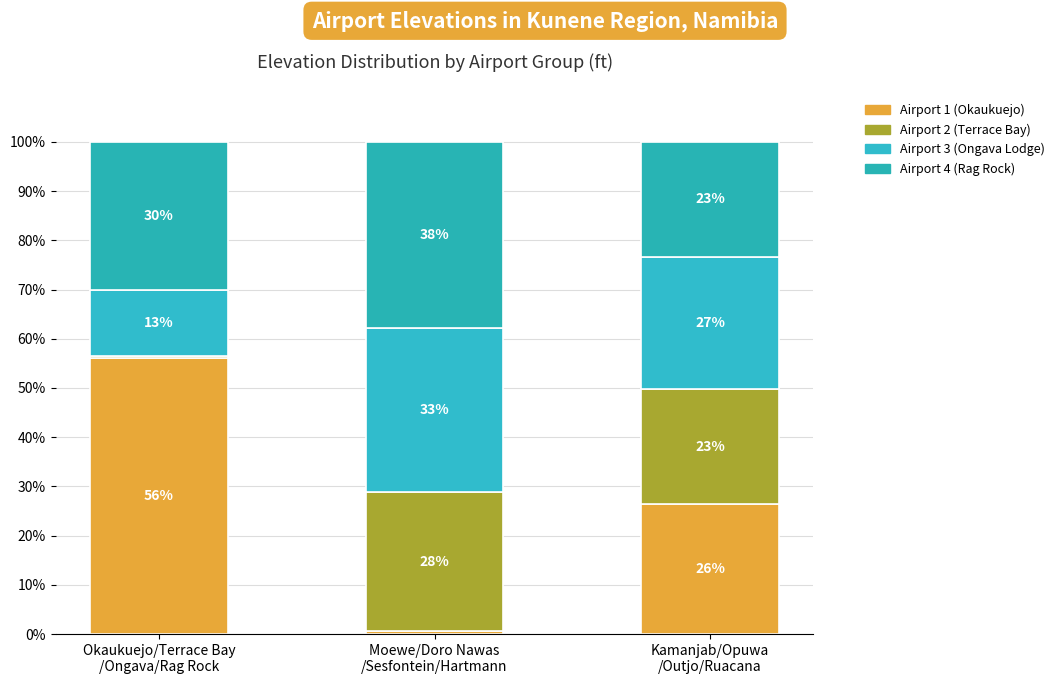

Does the chart contain any negative values?

No